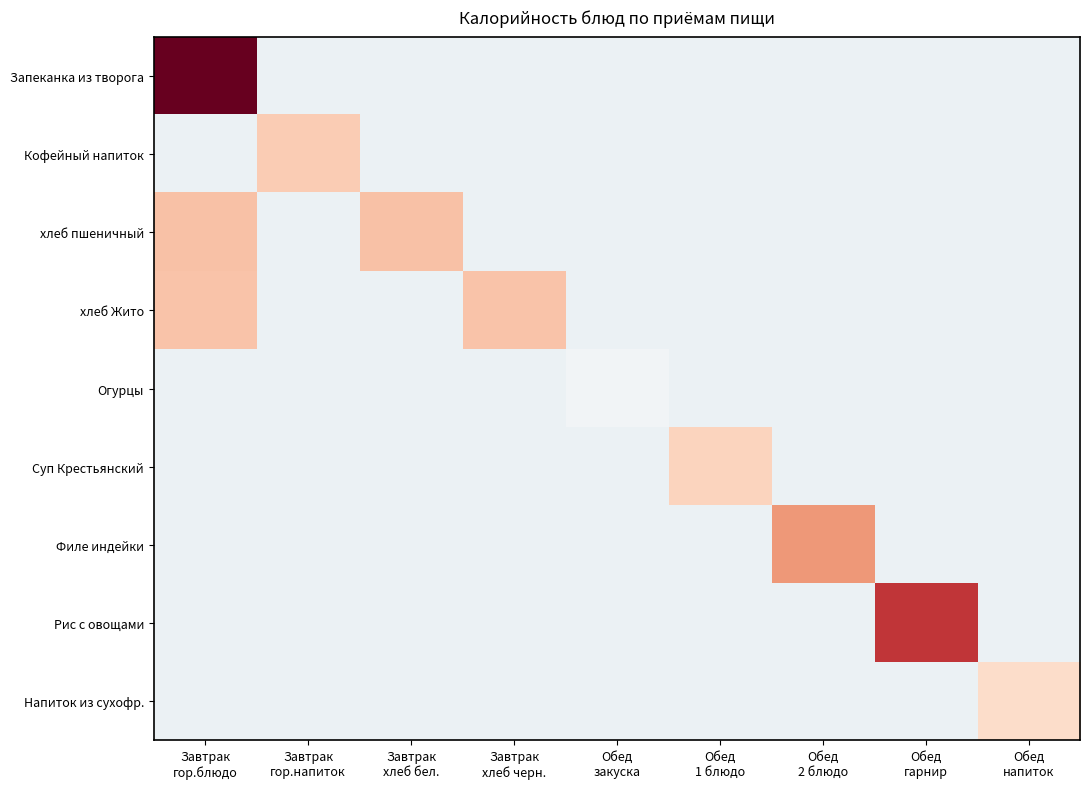

At how many categories does at least one series exceed 285?

1